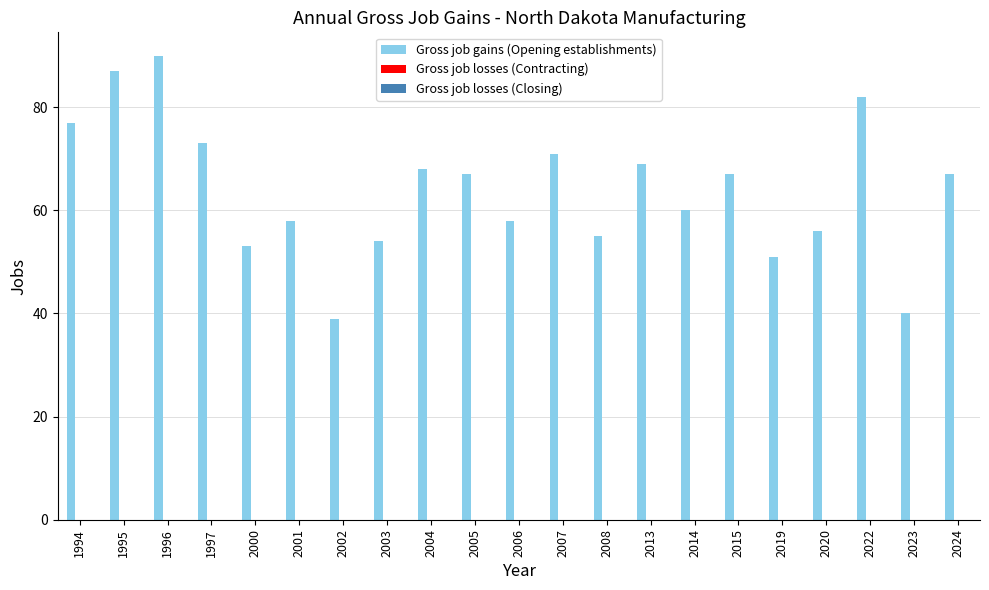

Reading left to right, extract all data points from this chart.

77	87	90	73	53	58	39	54	68	67	58	71	55	69	60	67	51	56	82	40	67